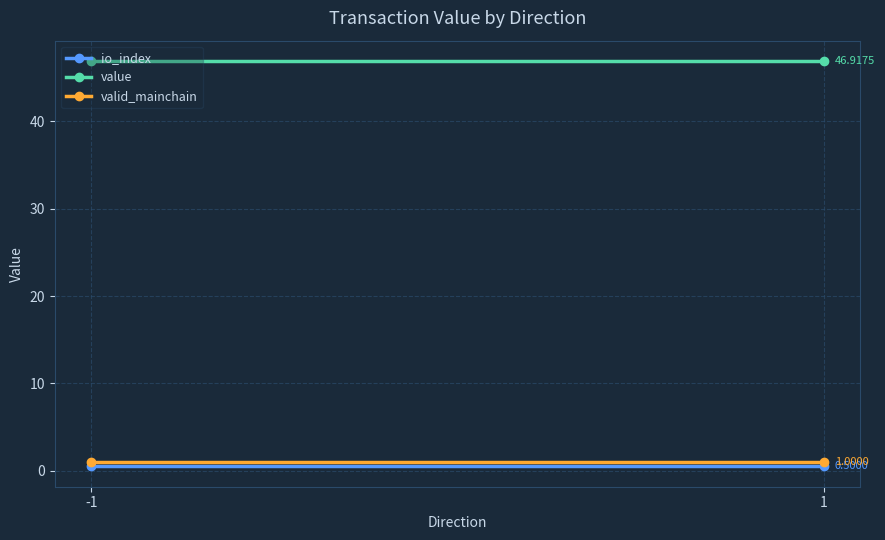

At which category is the sum across all series the highest?

-1